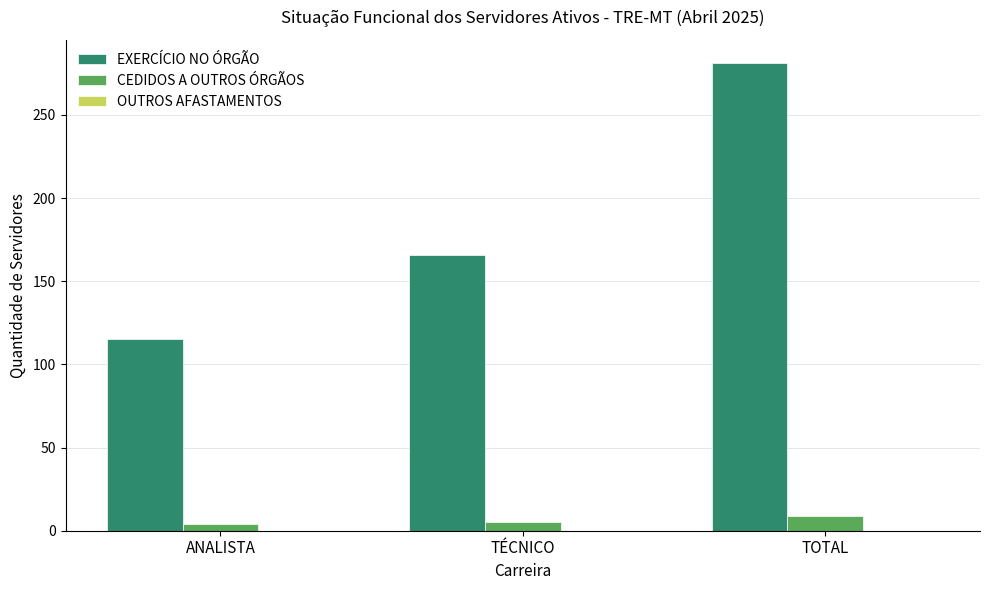

Which series has the widest spread of values?

EXERCÍCIO NO ÓRGÃO